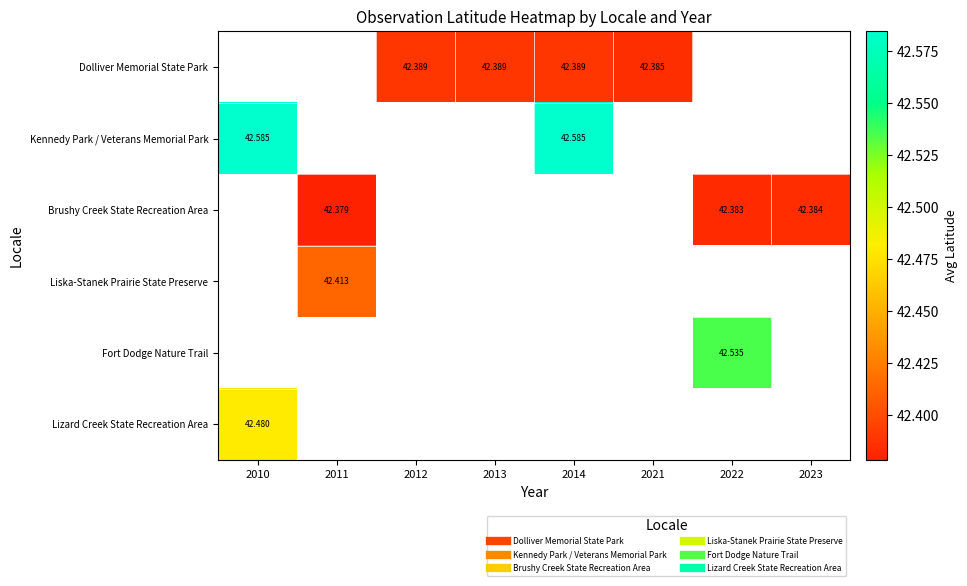

How many data points does each series have?

8